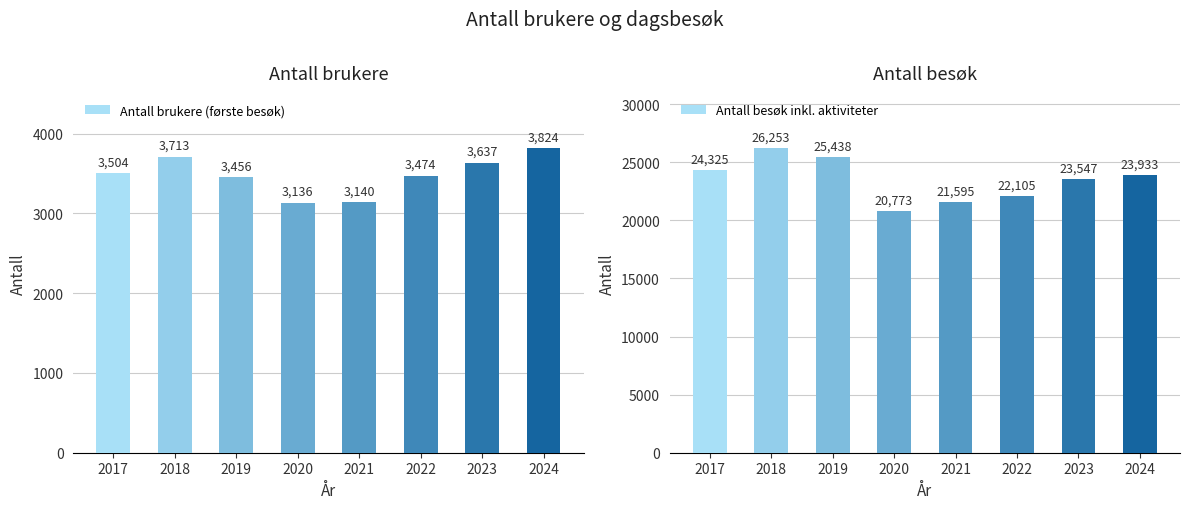

Which series changed the most between 2021 and 2024?

Antall besøk inkl. aktiviteter